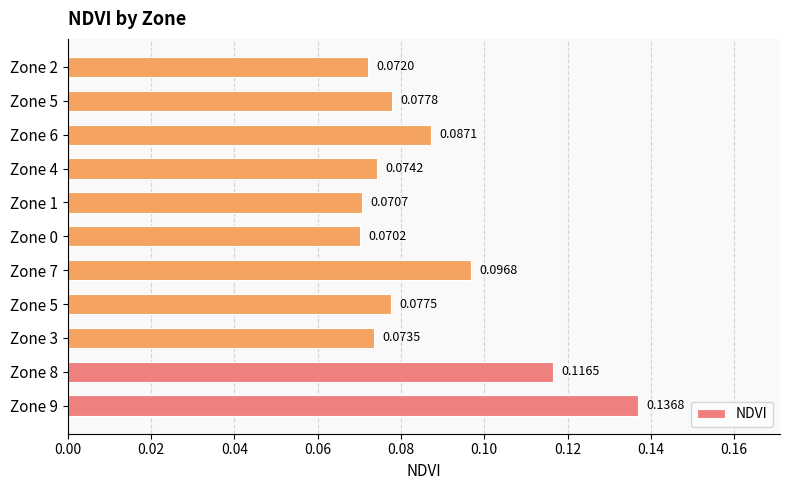

What is the greatest value displayed?

0.1